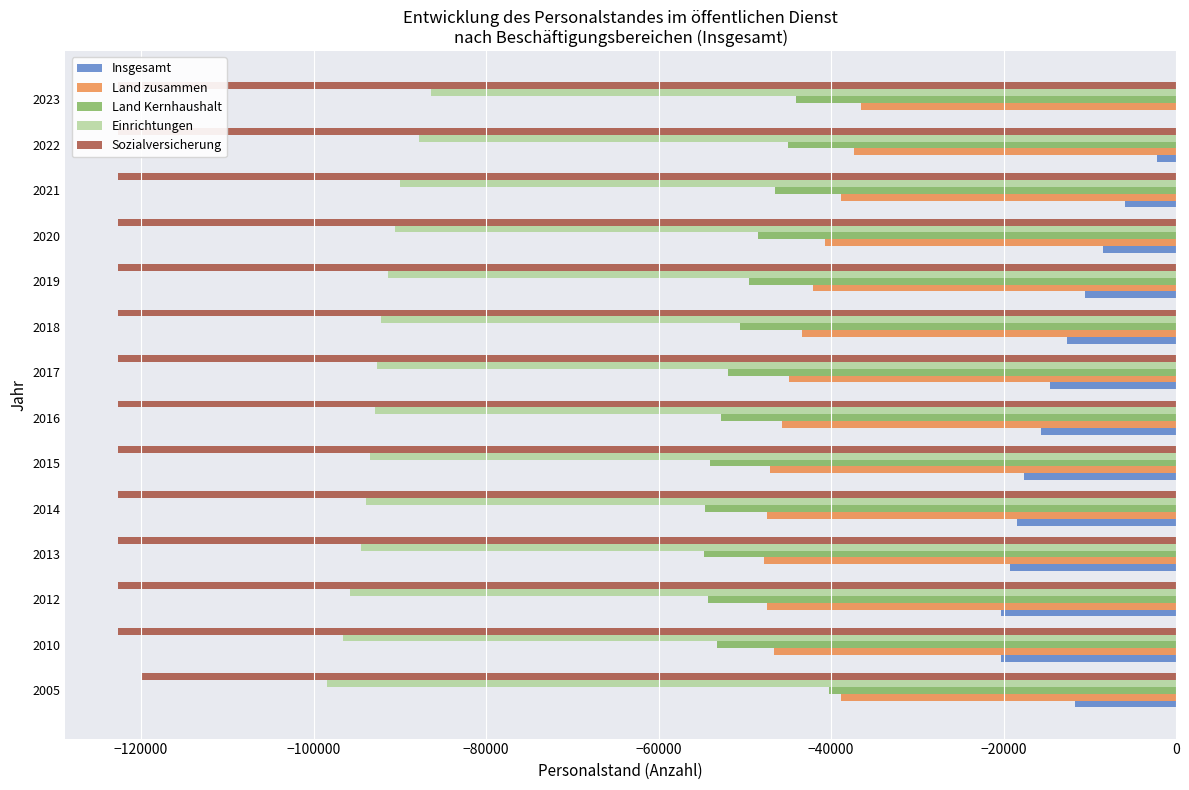

Does the chart contain stacked bars?

No